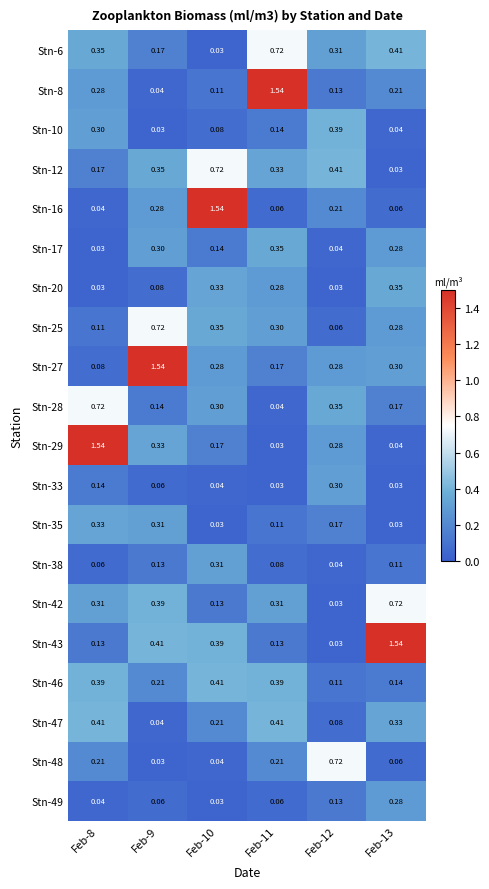

Count the number of categories in the chart.

6